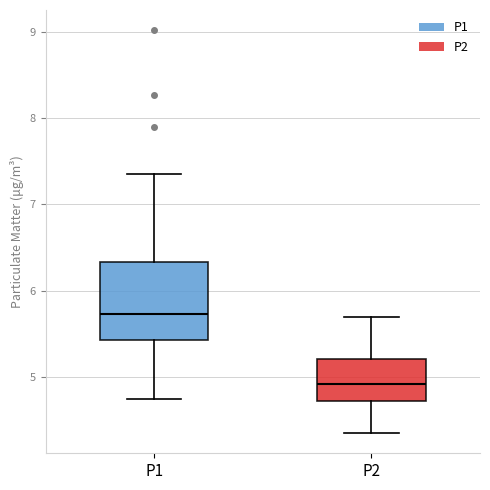

Which box has the highest median line?

P1